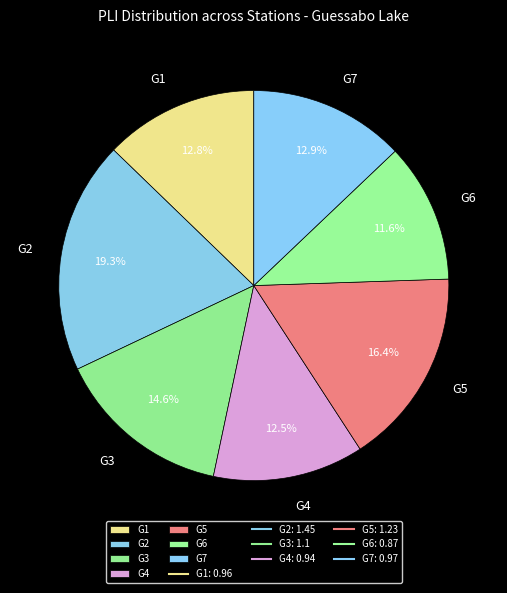

Which slice is the smallest?

G6